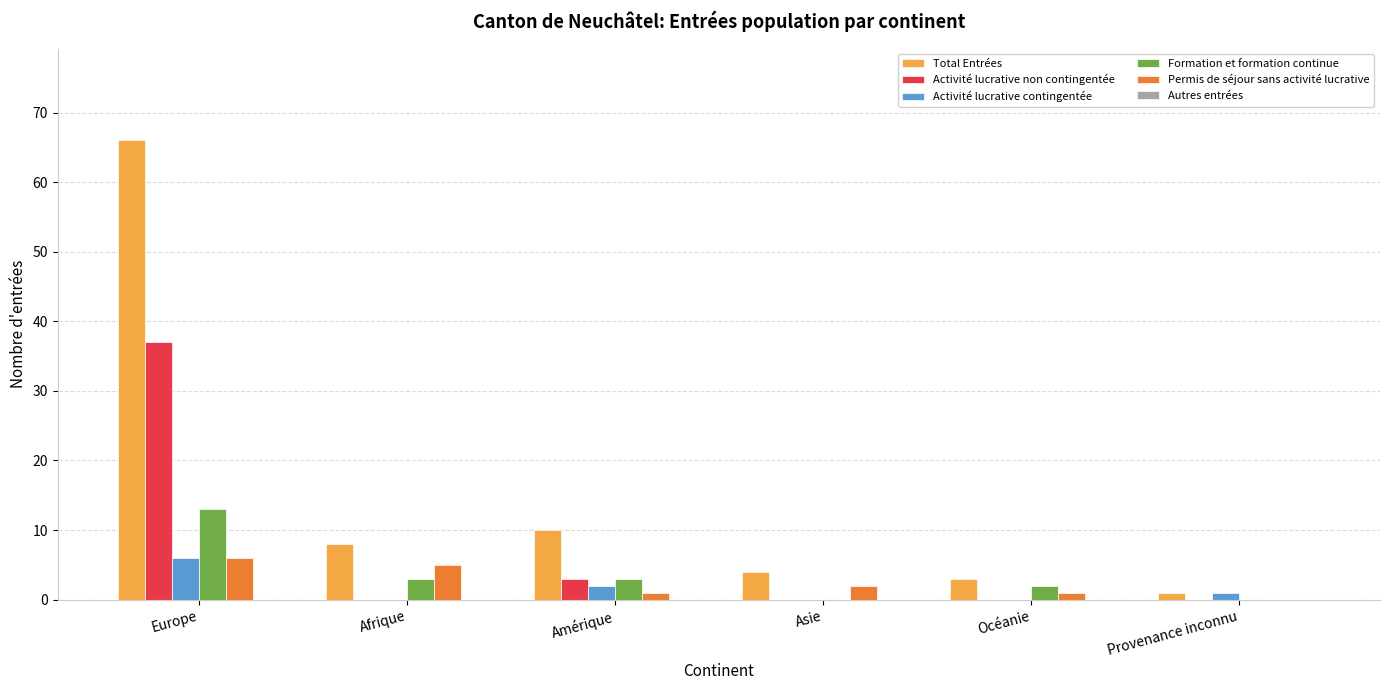

How many groups of bars are there?

6